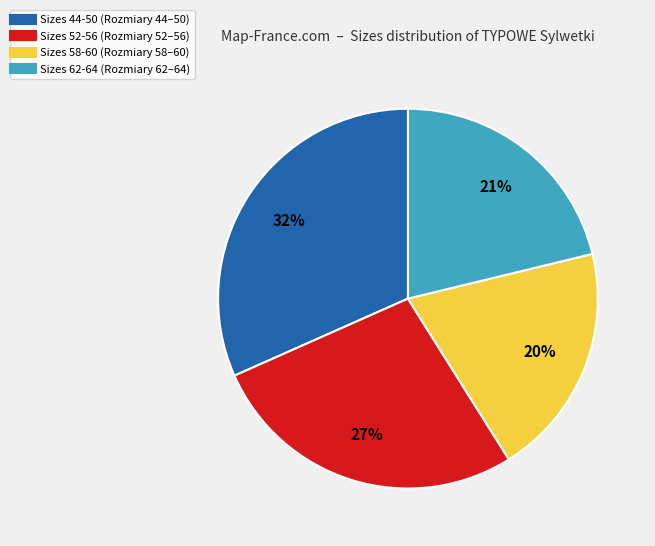

To the nearest percent, what is the difference between the largest and smallest slice percentages?

12%